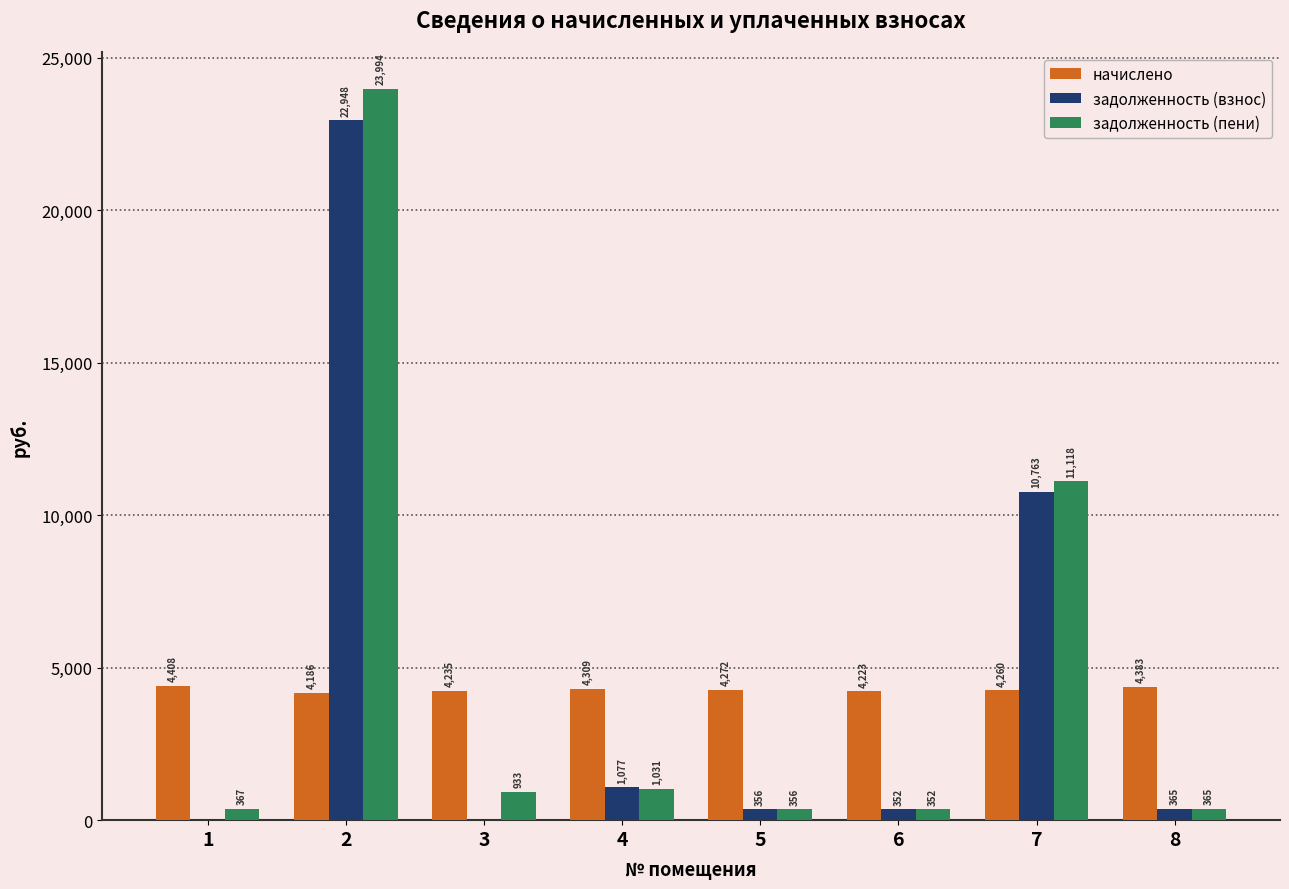

What is the greatest value displayed?

23994.5